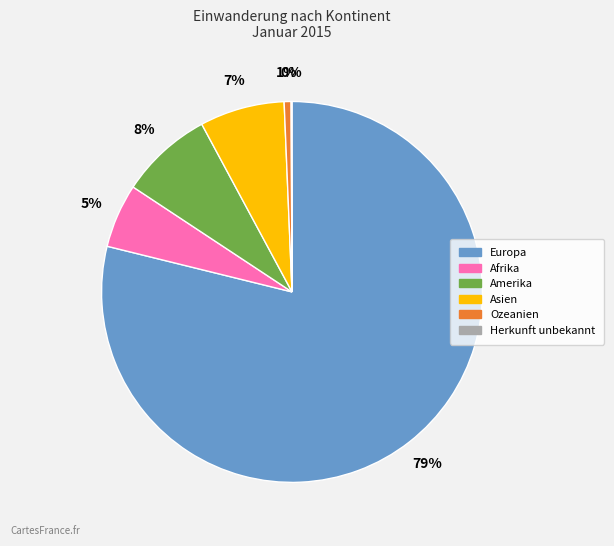

Combined, do Ozeanien and Amerika account for over 50%?

No